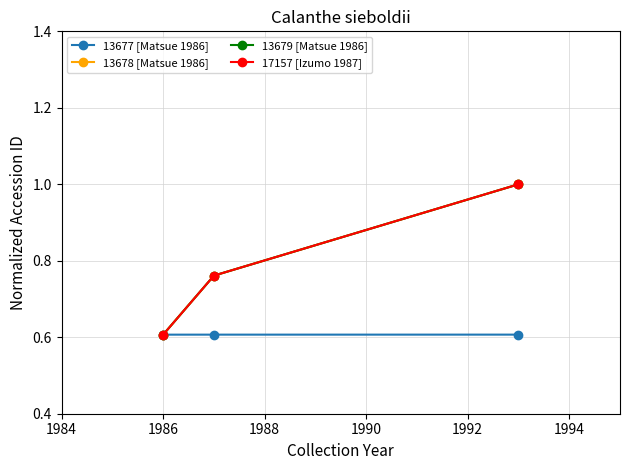

What is the value of the 13677 [Matsue 1986] point at the 2nd from the left?

0.6